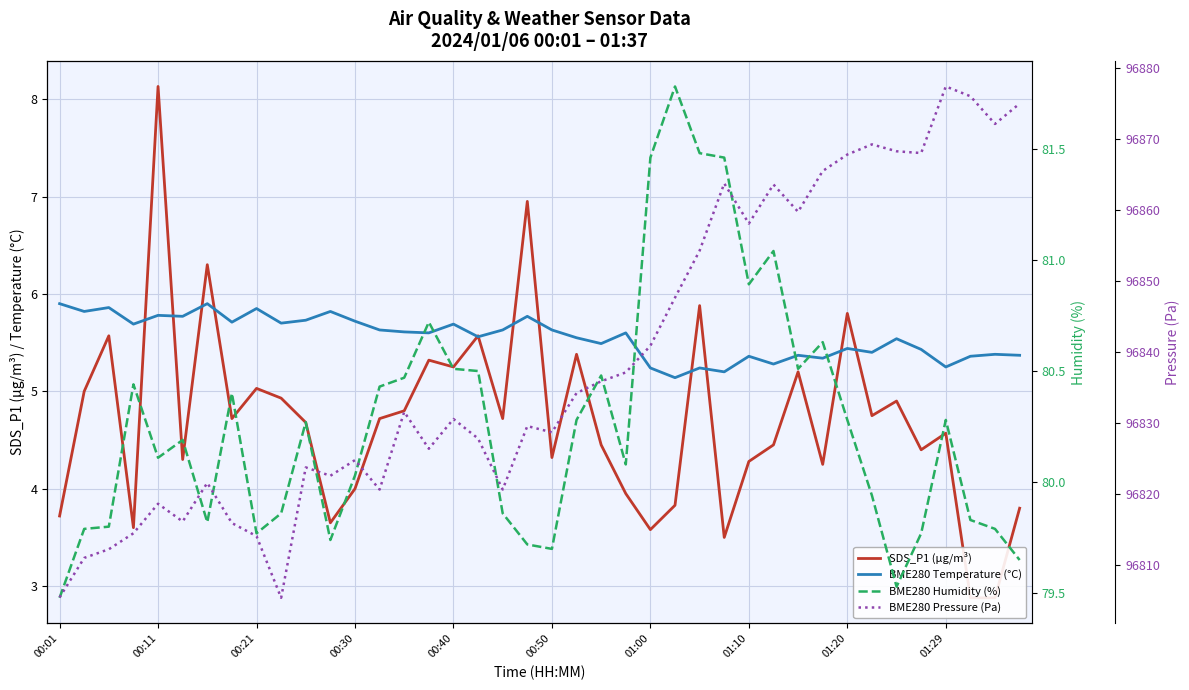

True or false: BME280 Temperature (°C) and BME280 Humidity (%) cross at least once.

False